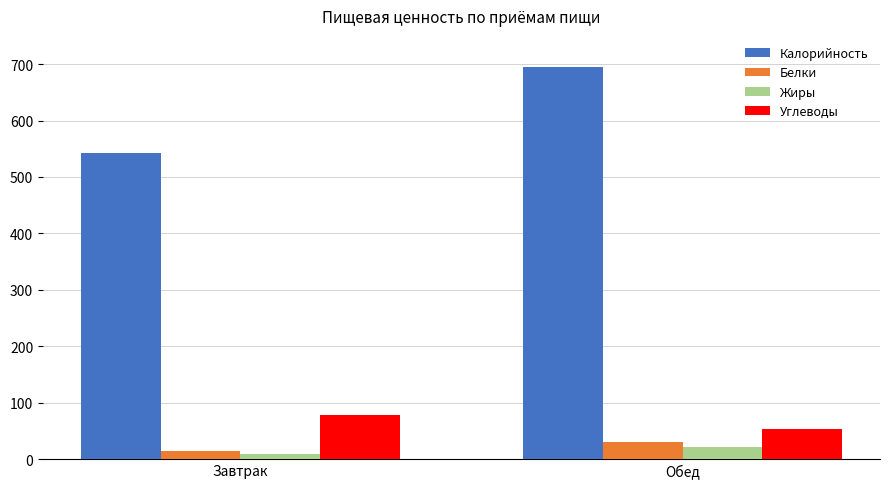

At which label is Углеводы closest to 65?

Обед